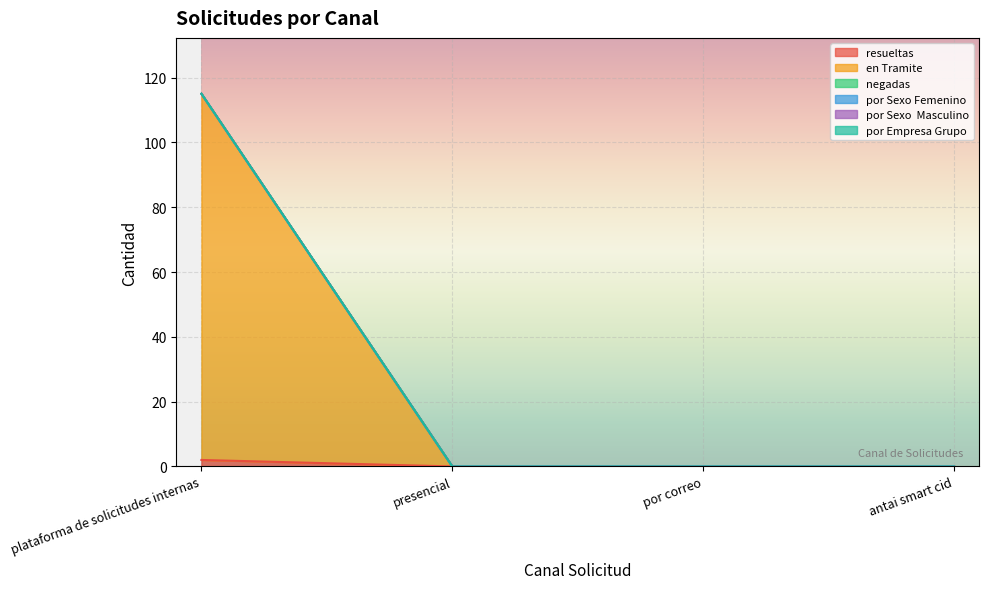

Which series has the largest range (max minus min)?

en Tramite